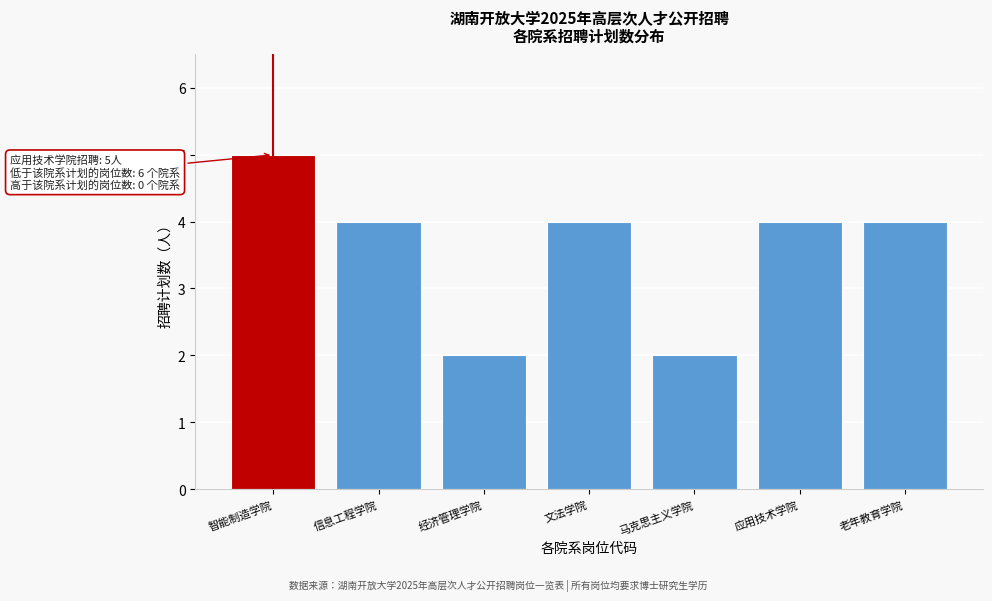

Reading left to right, list all the values displayed in this chart.

智能制造学院=5	信息工程学院=4	经济管理学院=2	文法学院=4	马克思主义学院=2	应用技术学院=4	老年教育学院=4